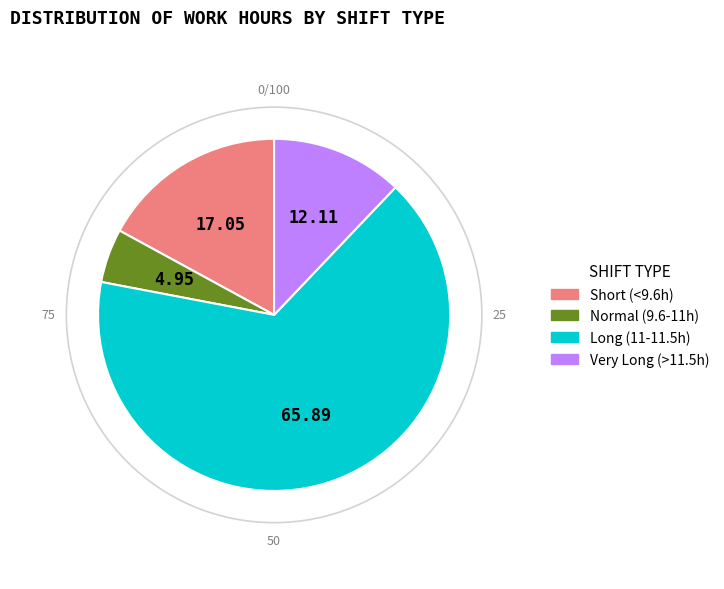

Is there any slice that represents more than half of the pie?

Yes